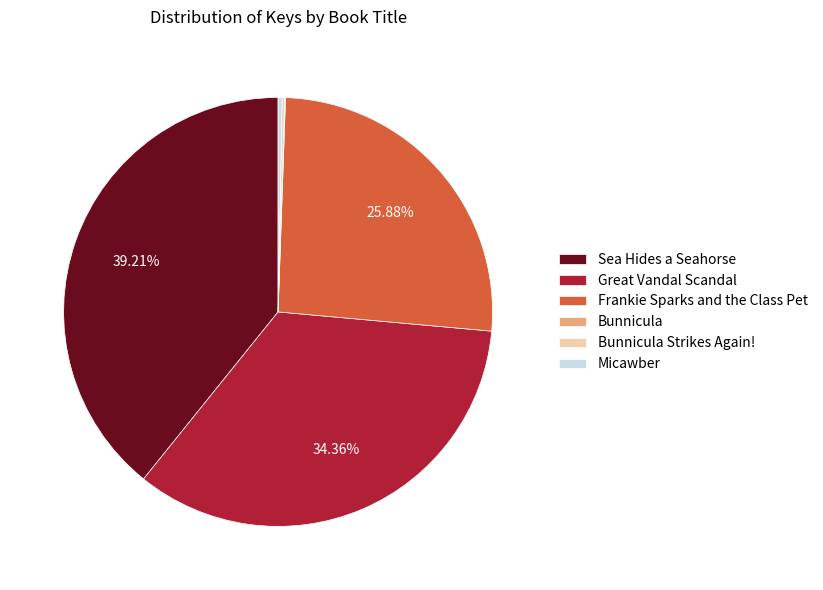

What is the ratio of the value at Sea Hides a Seahorse to the value at Great Vandal Scandal?

1.1